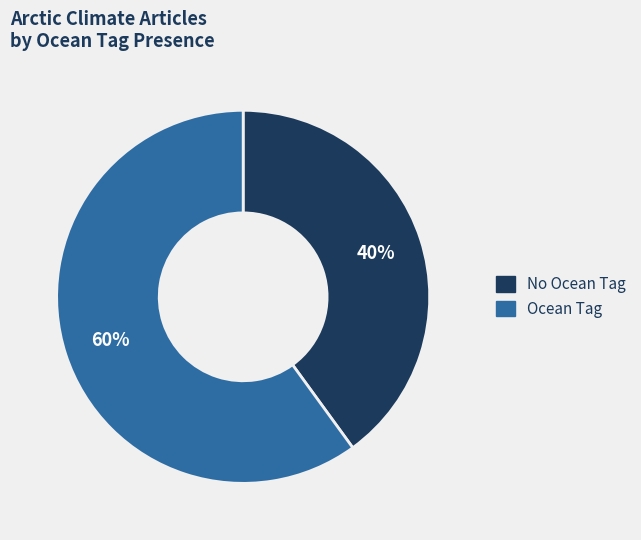

Does any single category account for the majority?

Yes